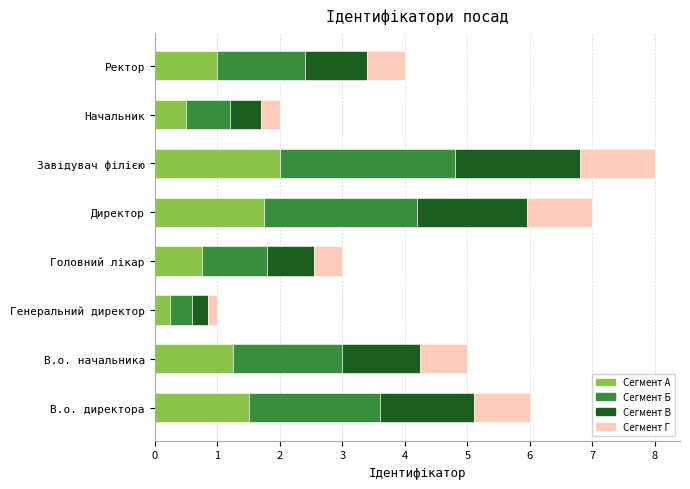

What is the average value of the Сегмент А series?

1.1